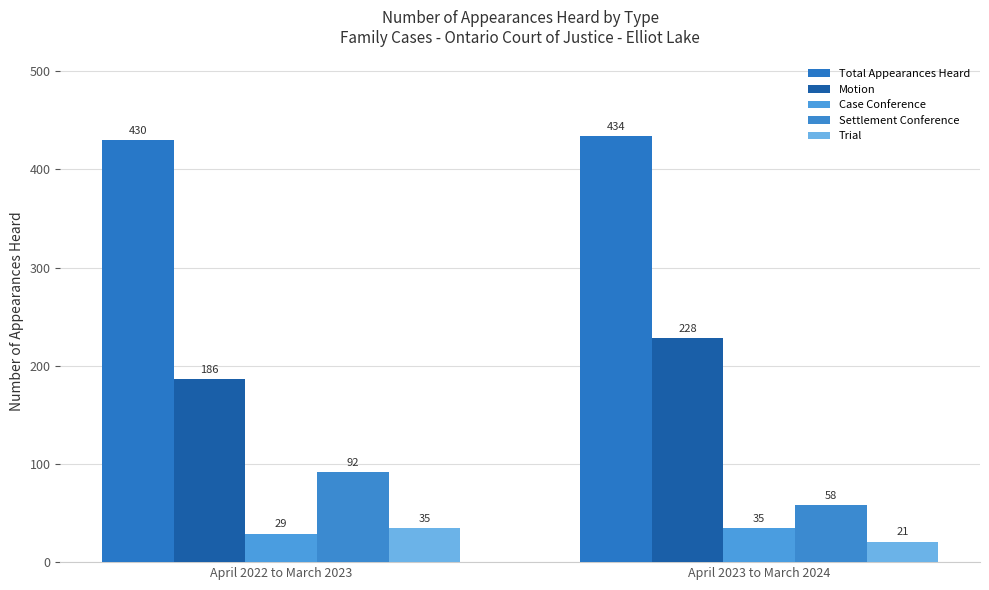

What is the value of the Settlement Conference bar at the 1st from the left?

92